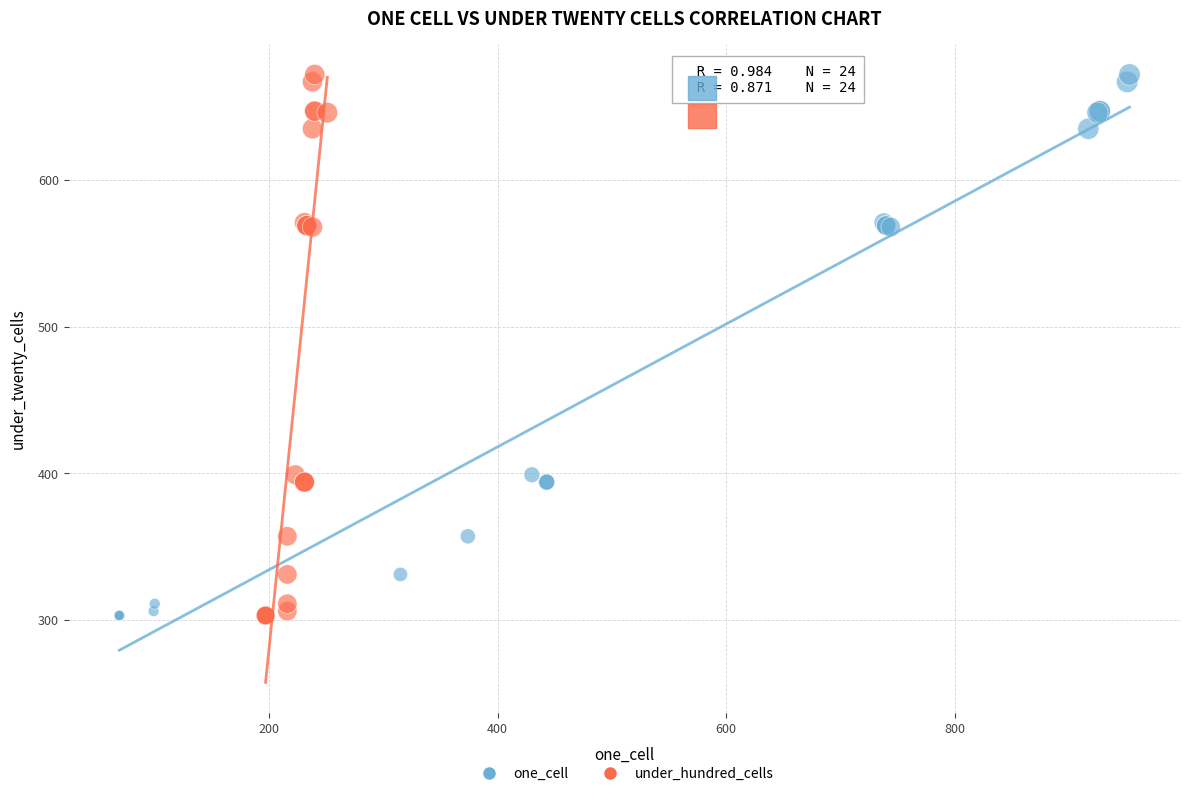

What are all the series names shown in the legend?

one_cell, under_hundred_cells